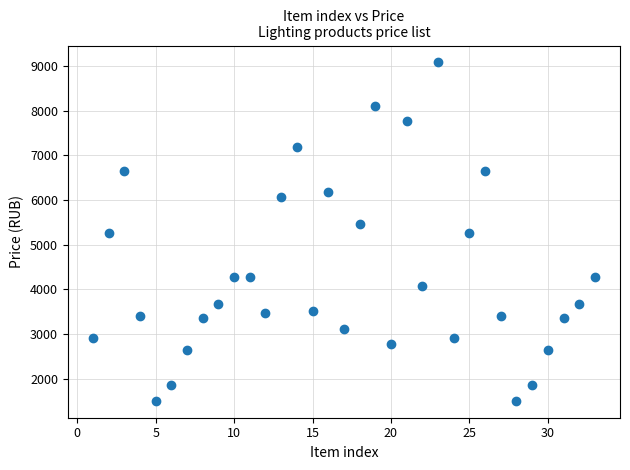

What is the range of Y values (max minus min)?

7574